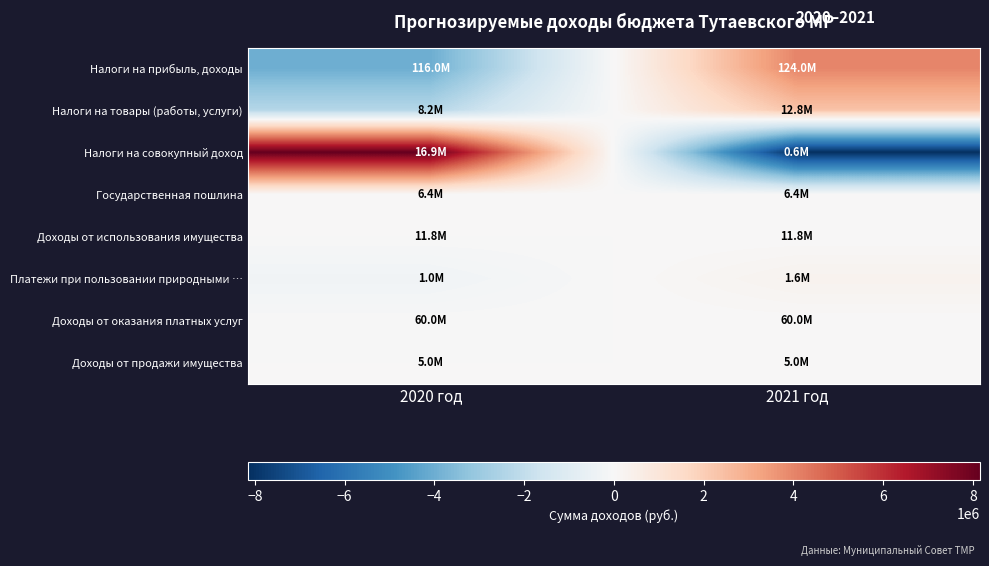

What is the difference between the highest and lowest values at 2021 год?

12162000